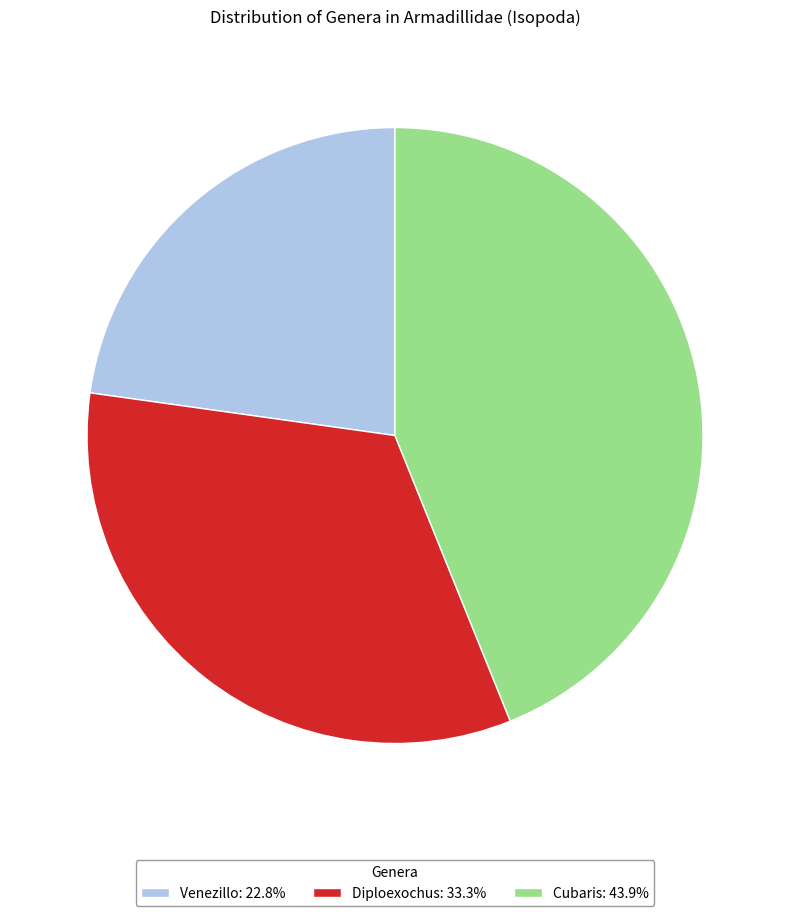

Approximately how many times larger is the value at Cubaris: 43.9% compared to Venezillo: 22.8%?

1.9